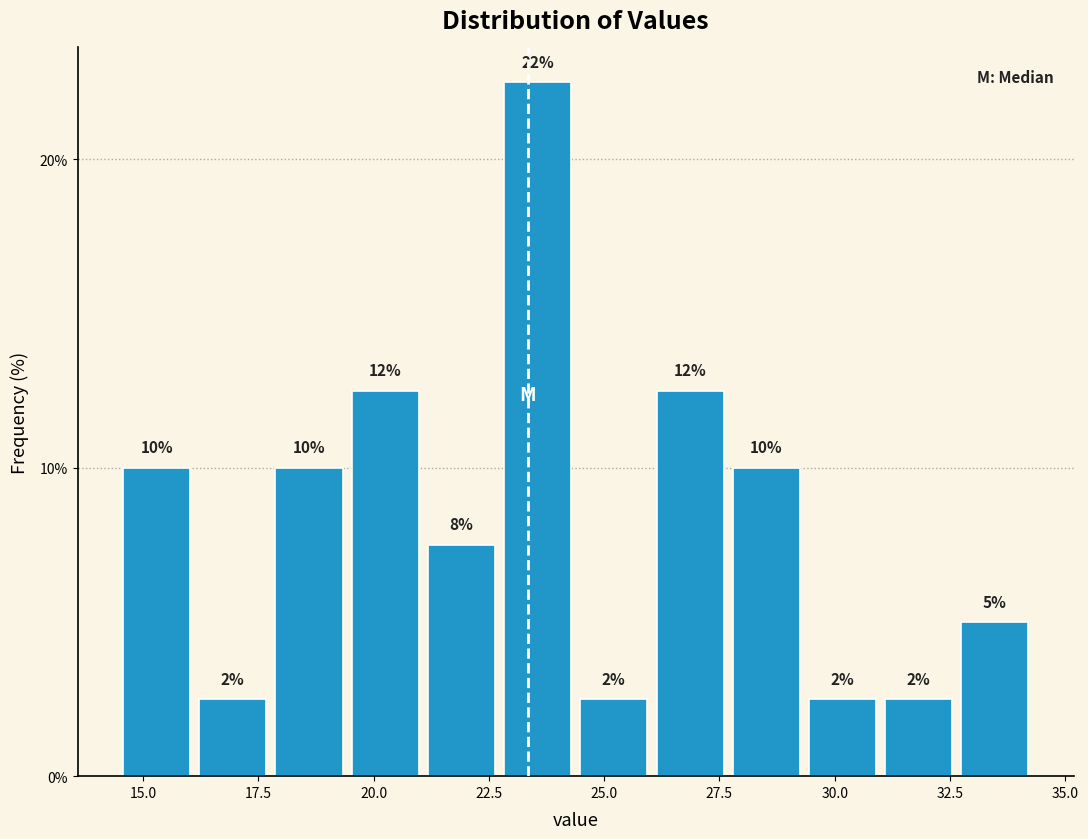

Around what value on the x-axis is the tallest bar? Give the approximate position of its centre, as read against the axis.

23.5